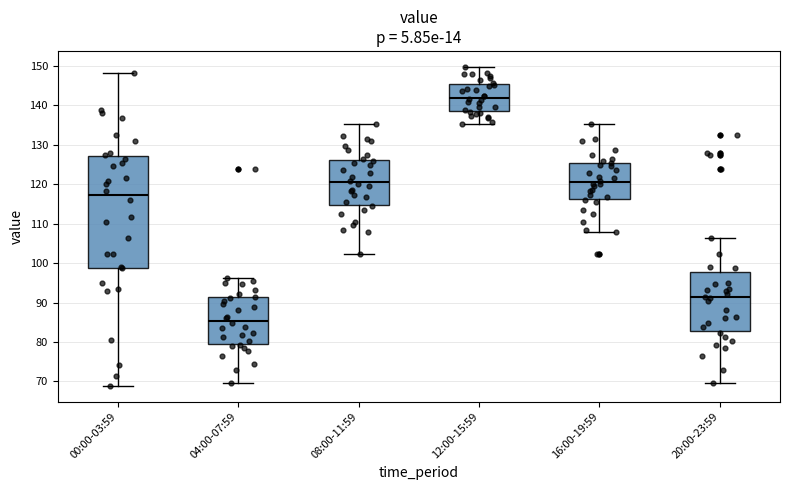

Which box's median line is the highest?

12:00-15:59